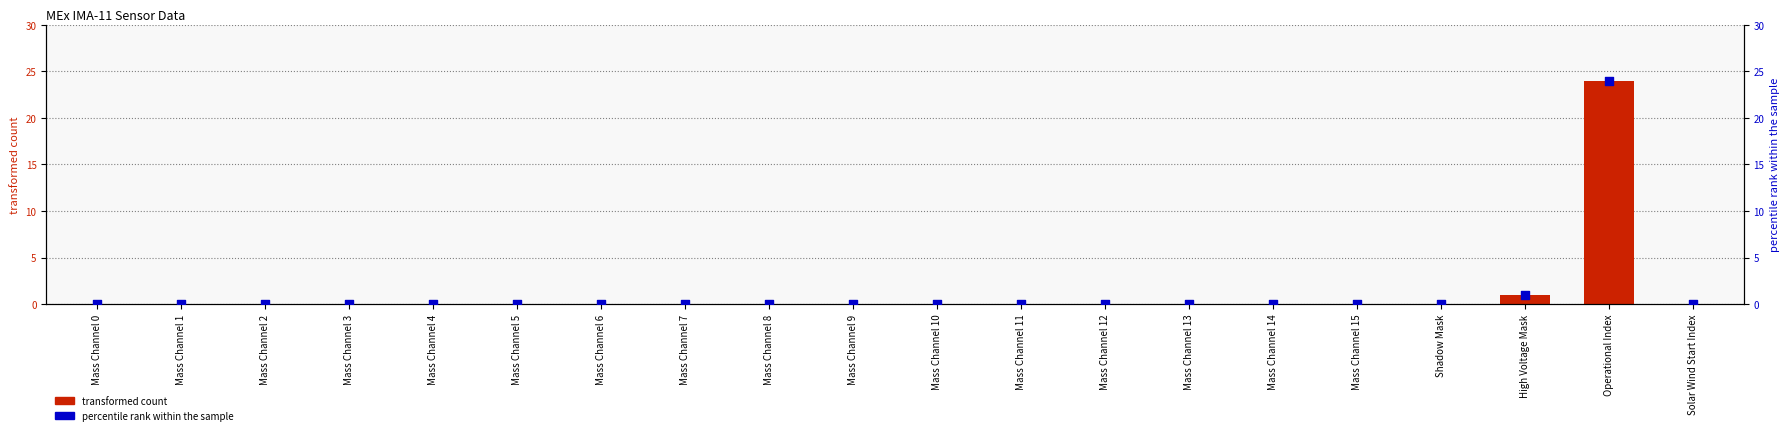

Which series has the widest spread of Y values?

transformed count